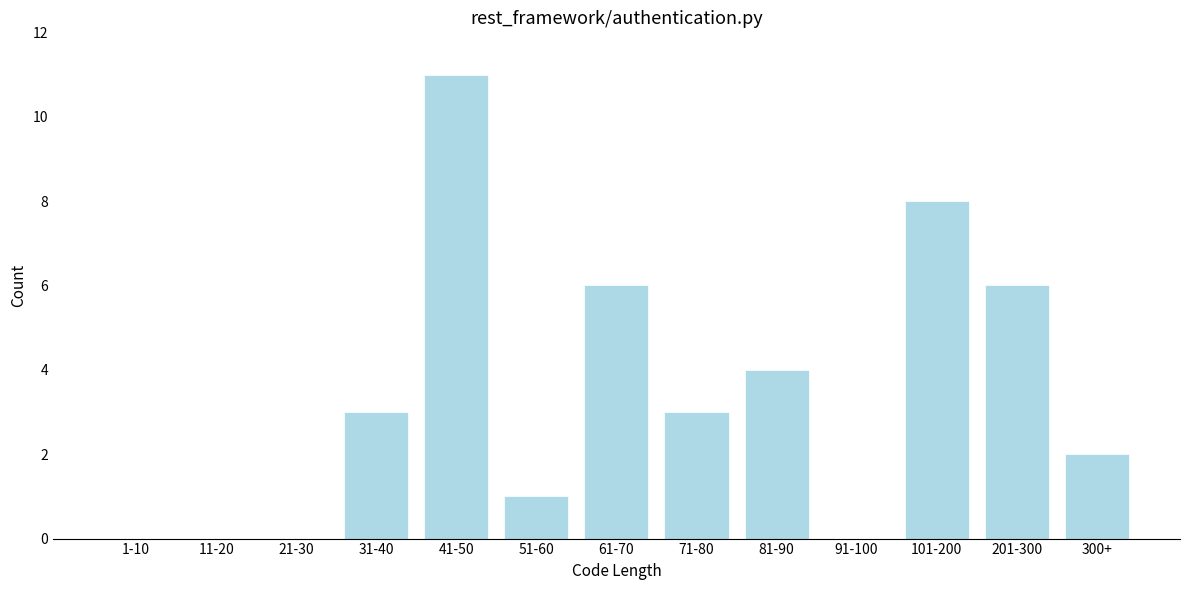

Reading left to right, extract all data points from this chart.

1-10=0	11-20=0	21-30=0	31-40=3	41-50=11	51-60=1	61-70=6	71-80=3	81-90=4	91-100=0	101-200=8	201-300=6	300+=2